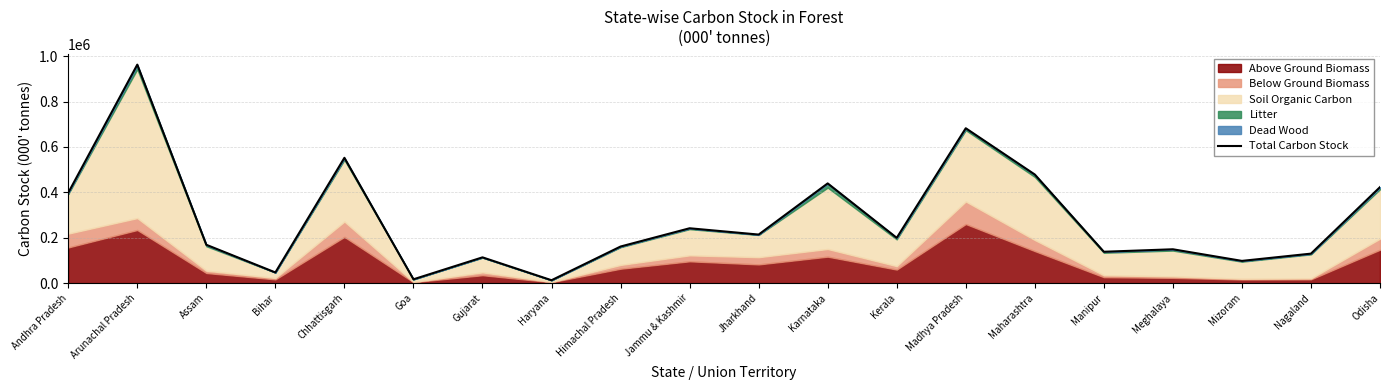

What is the change in value from Jharkhand to Maharashtra?

+264607